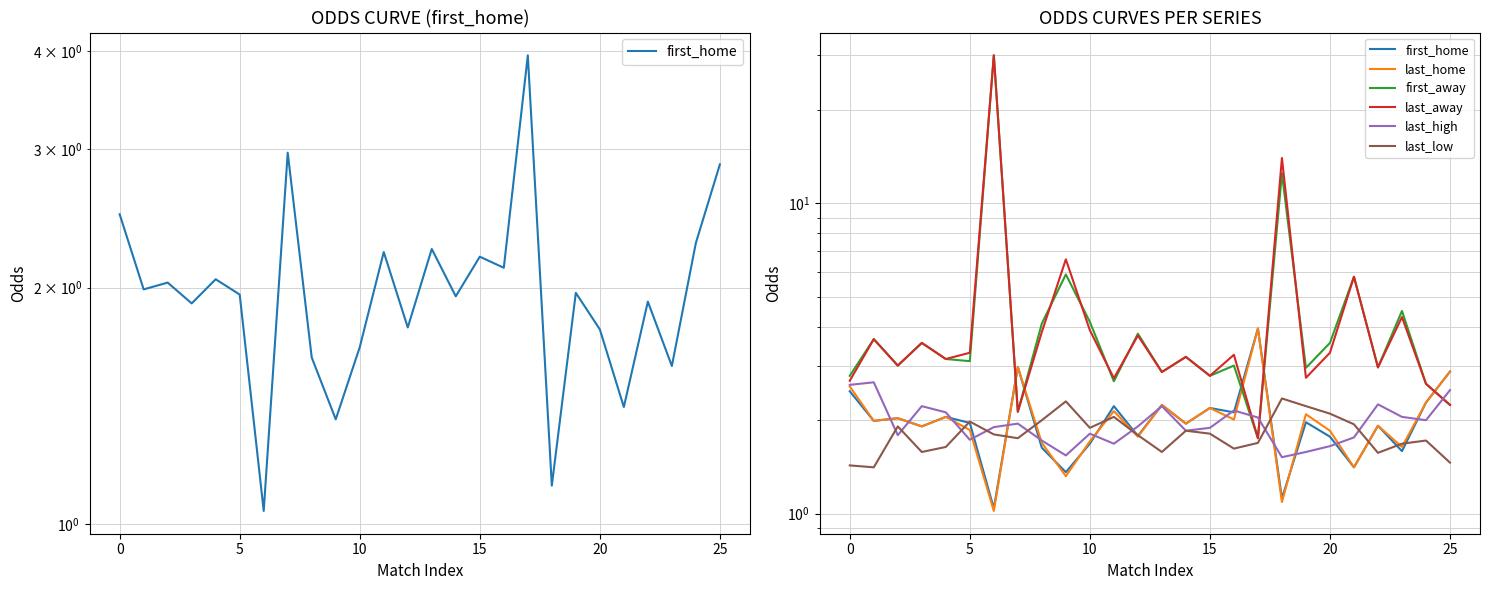

True or false: last_home has a value of 1.6 at 23.

True